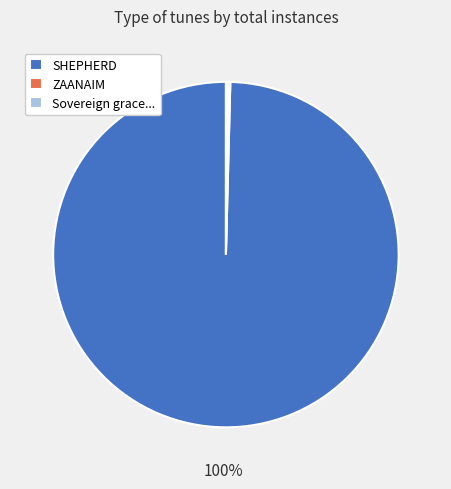

Which slice is the largest?

SHEPHERD